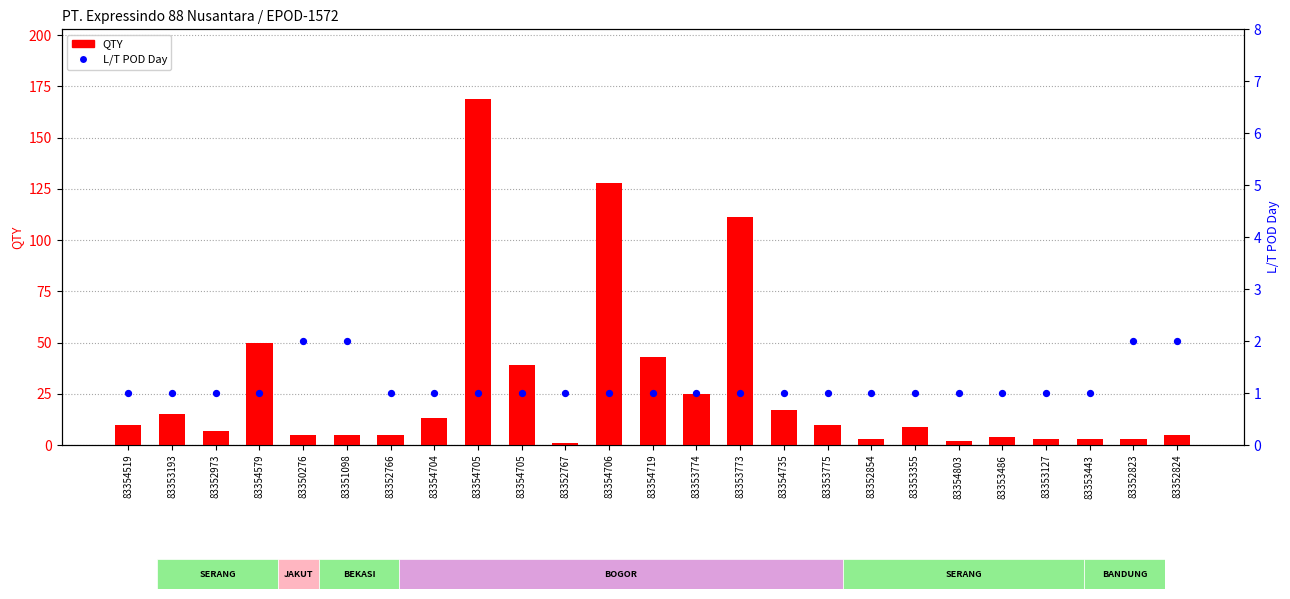

Which series contains the highest Y value?

QTY